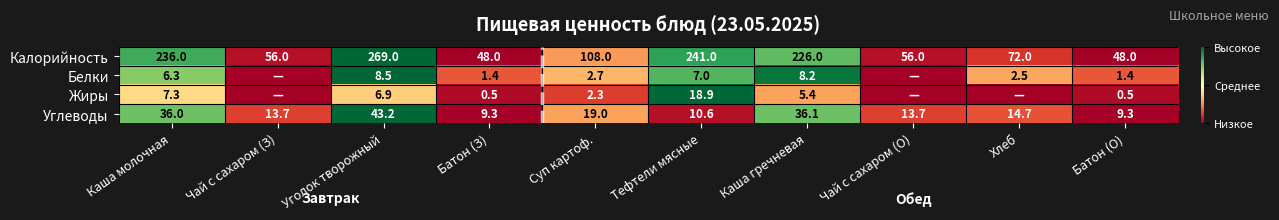

What is the difference between the Жиры values at Тефтели мясные and Уголок творожный?

12.0